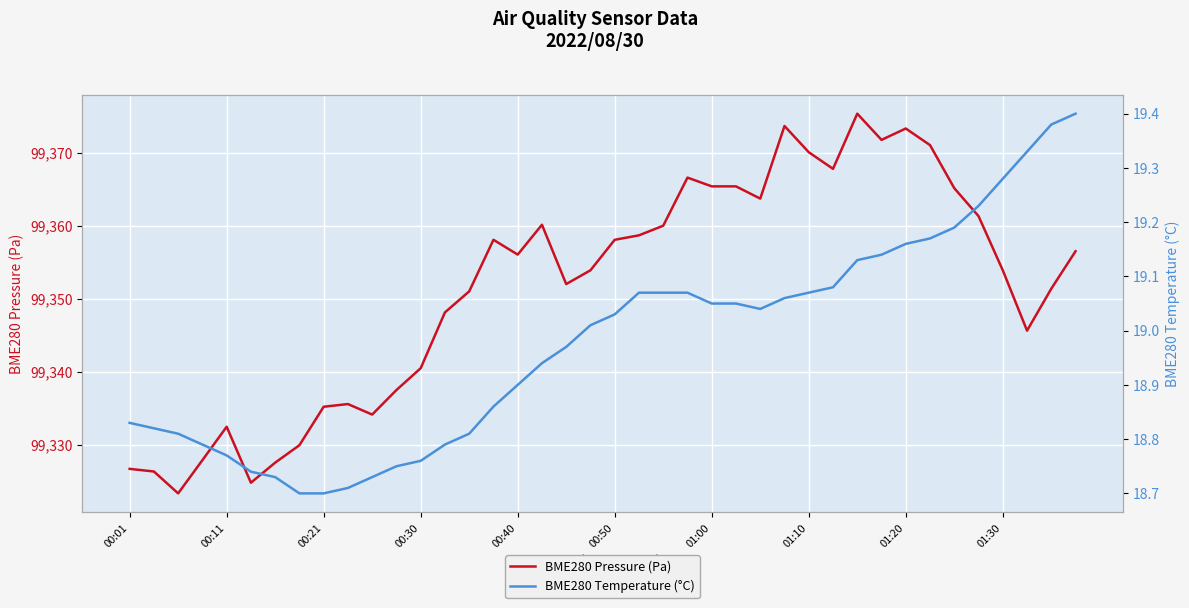

What is the value of the BME280 Temperature (°C) point at the 31st from the left?

19.1